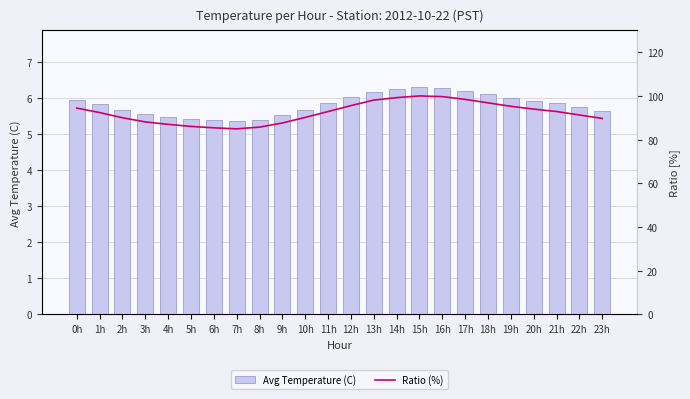

Which category has the highest value across all series?

15h